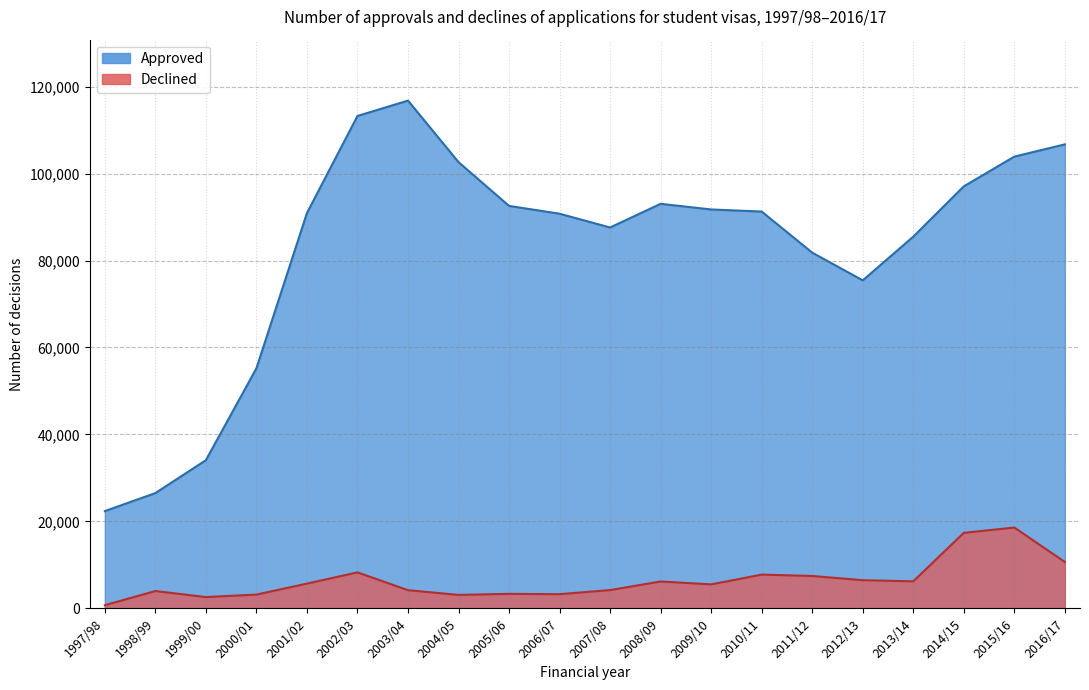

Which label corresponds to the largest value in the chart?

2003/04